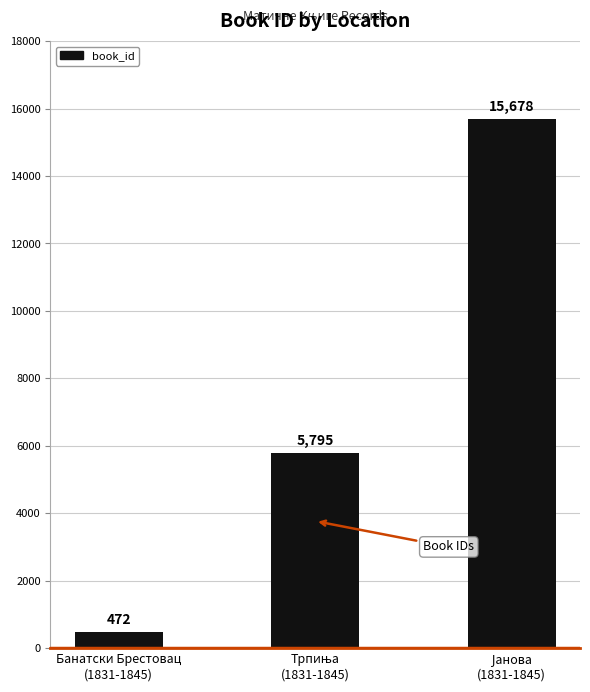

What is the difference between the maximum and second lowest values?

9883